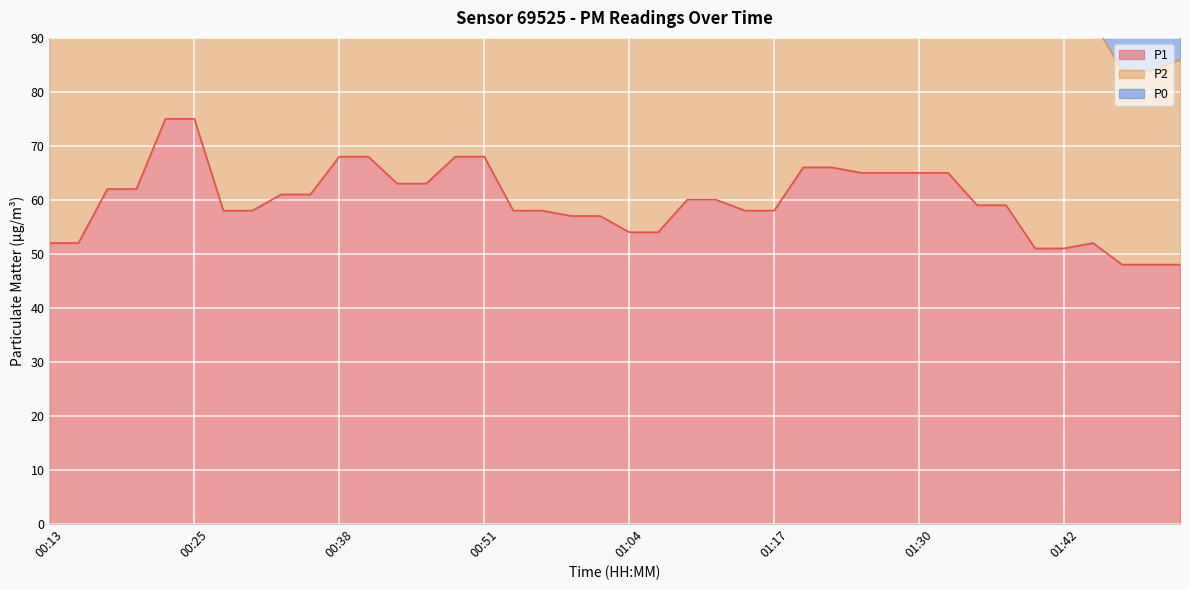

At which label is P0 closest to 24?

00:59